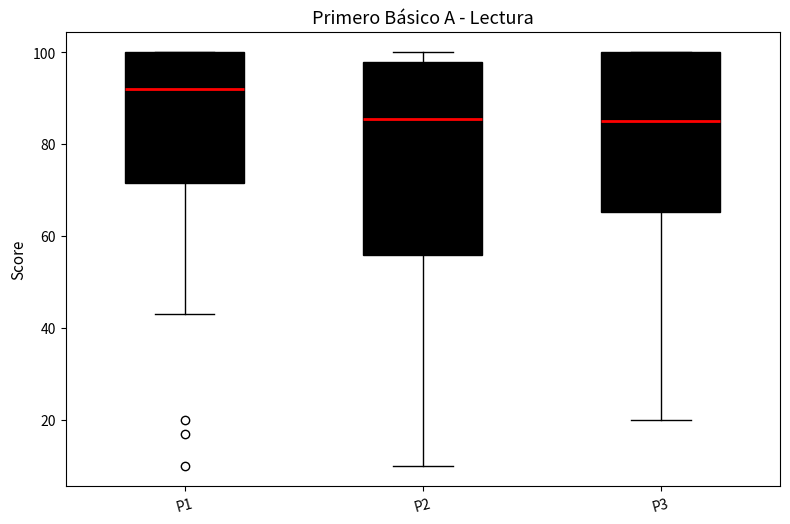

Which box's median line is the highest?

P1